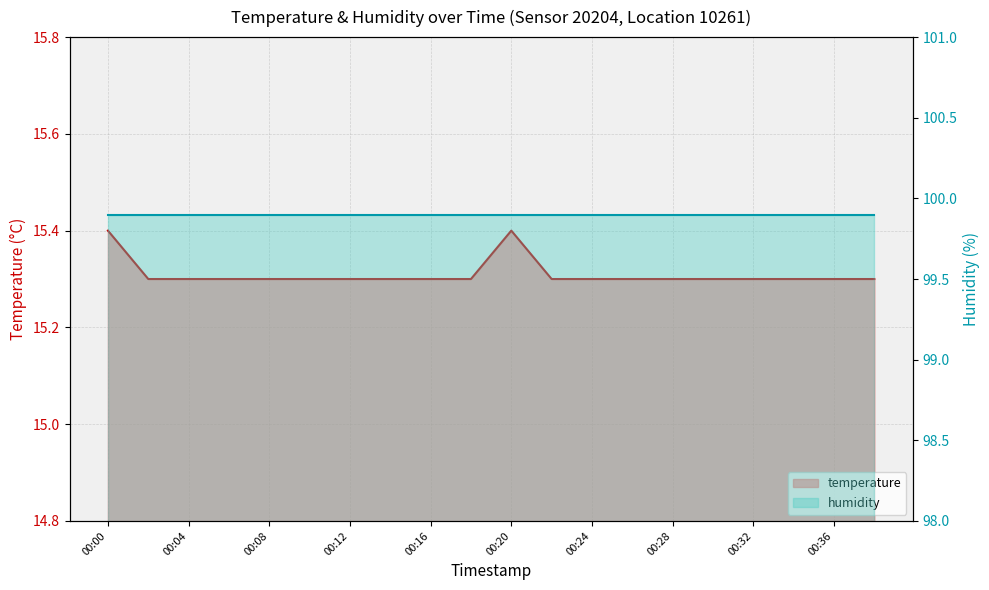

The value at 00:16 is 15.3. True or false?

True